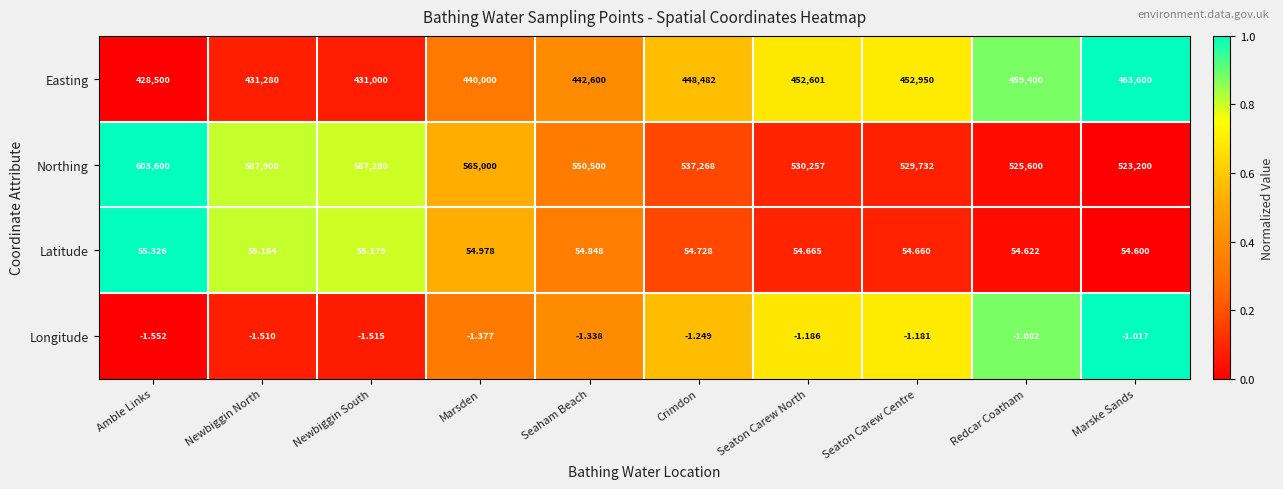

At which category is the sum across all series the highest?

Amble Links